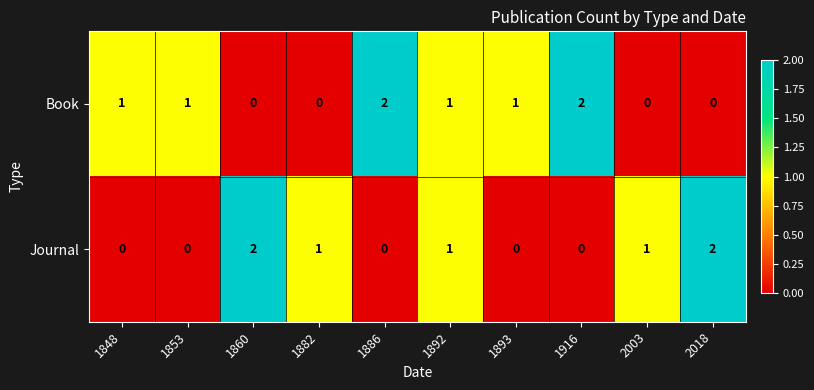

What is the greatest value displayed?

2